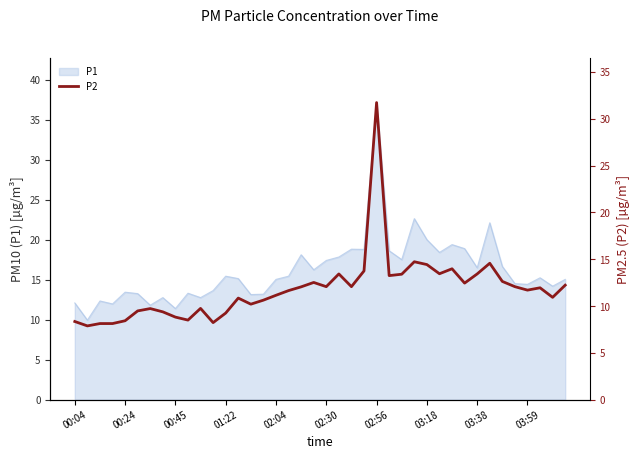

What is the minimum value shown in the chart?

7.9